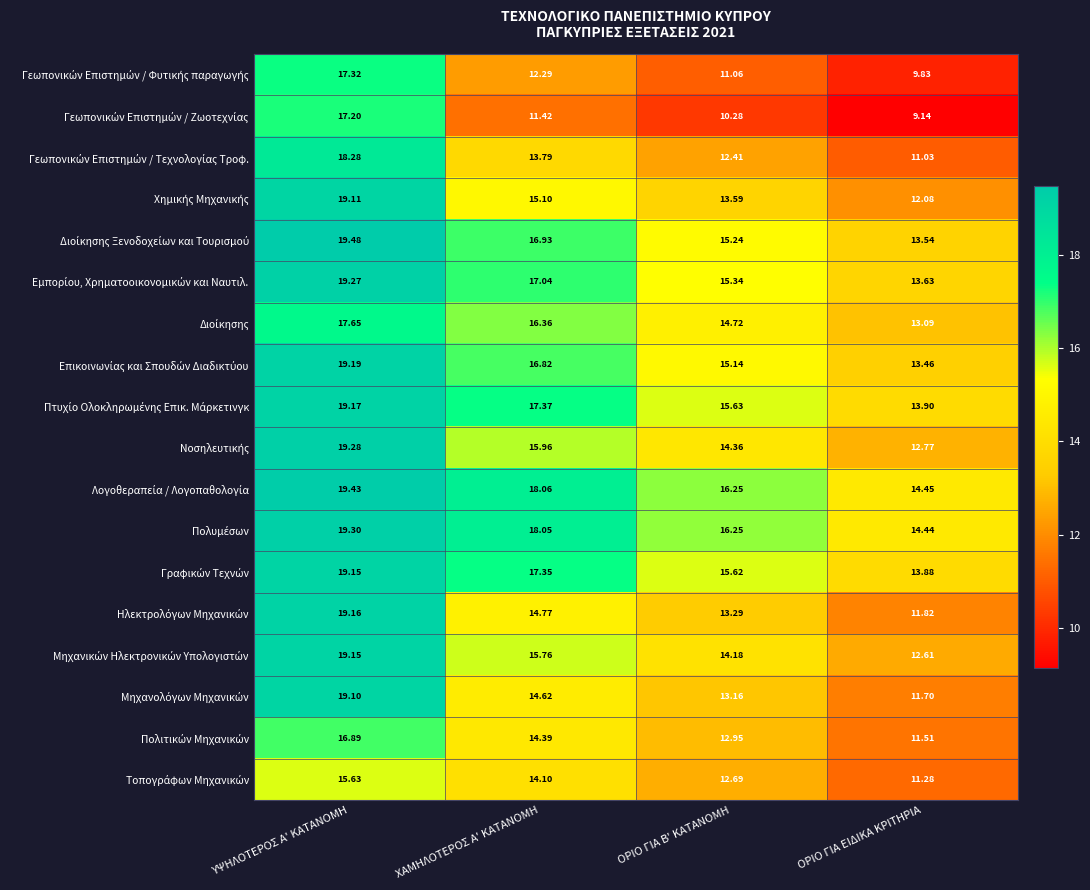

At which category is the sum across all series the highest?

ΥΨΗΛΟΤΕΡΟΣ Α' ΚΑΤΑΝΟΜΗ